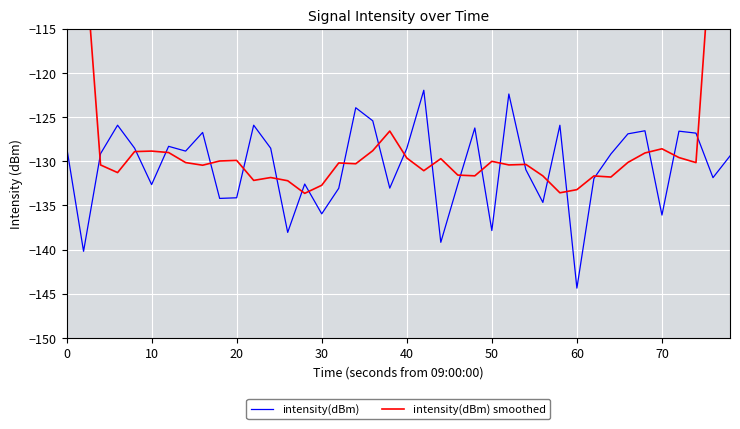

What is the average value of the intensity(dBm) smoothed series?

-126.6